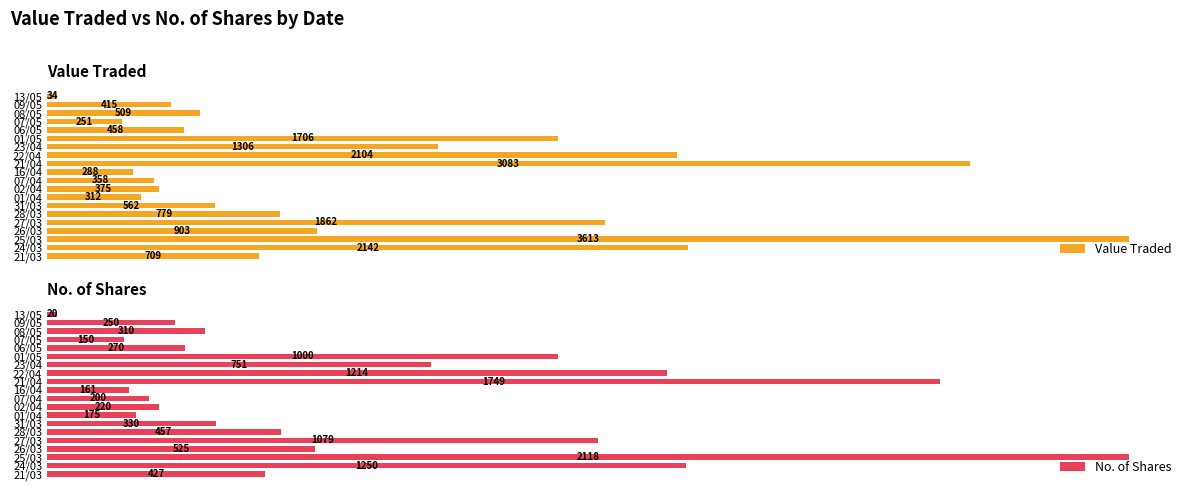

Which series has the largest range (max minus min)?

Value Traded